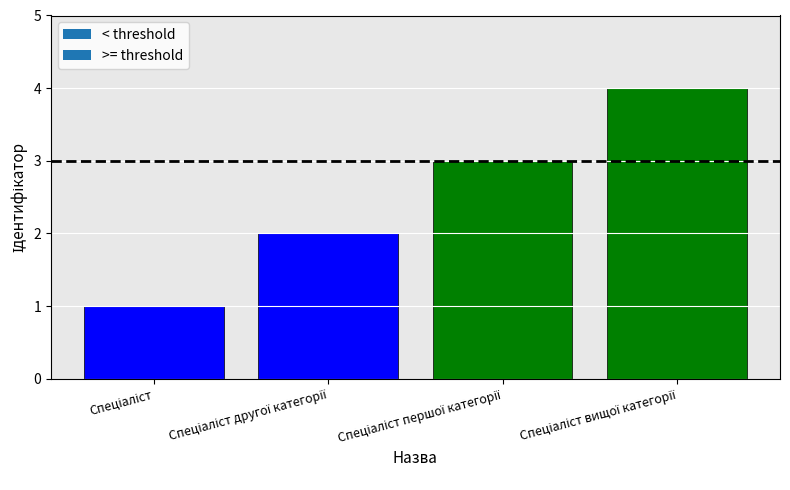

What is the greatest value displayed?

4